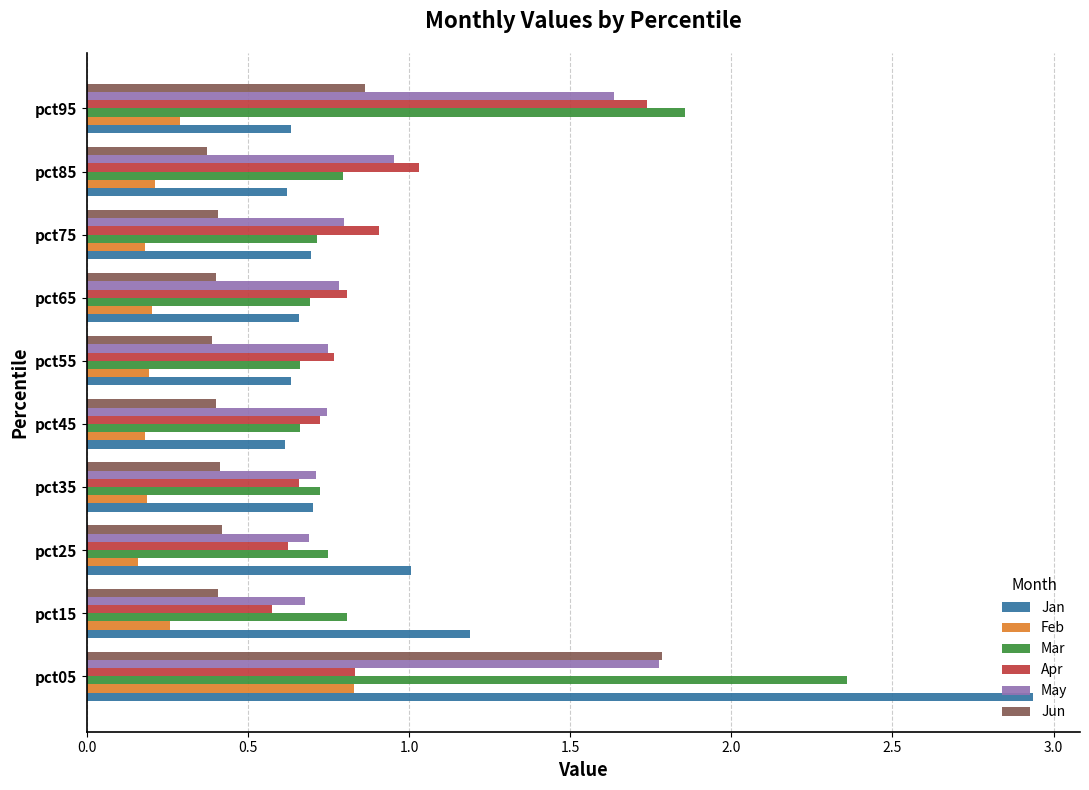

Which category has the highest value across all series?

pct05